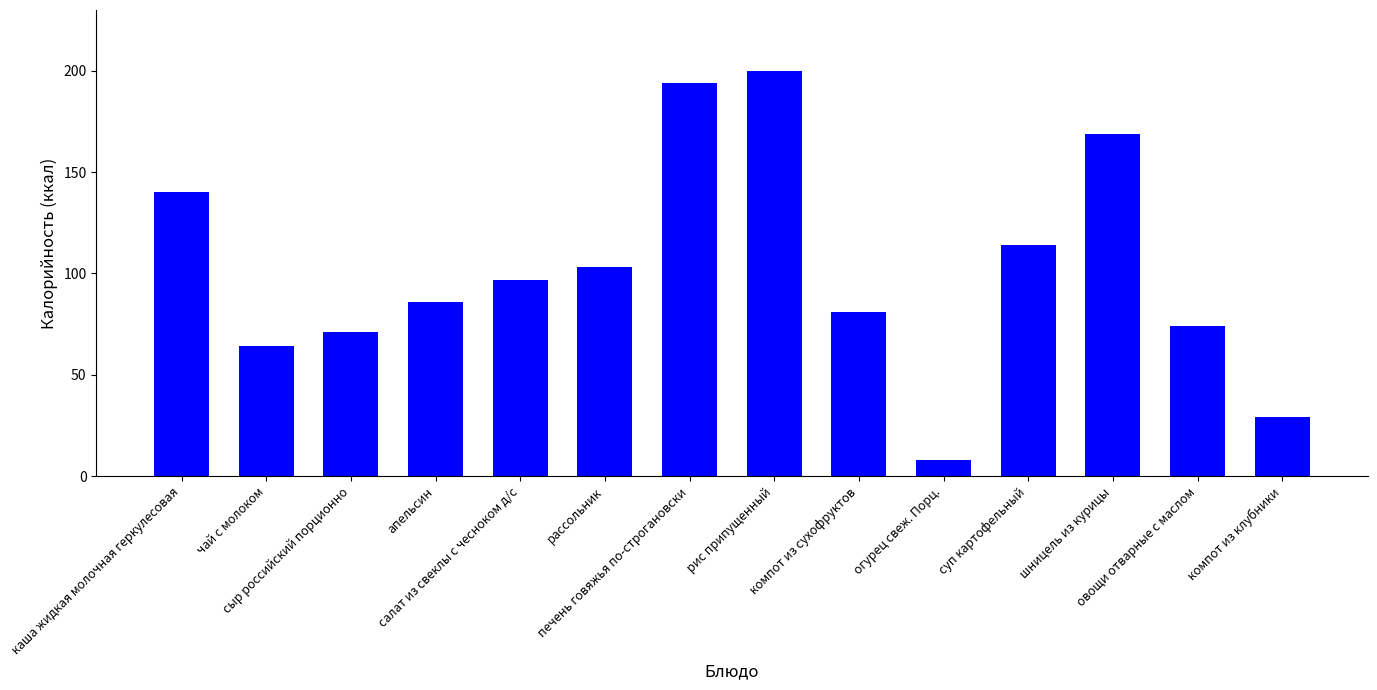

True or false: the data shows 6 at компот из клубники.

False